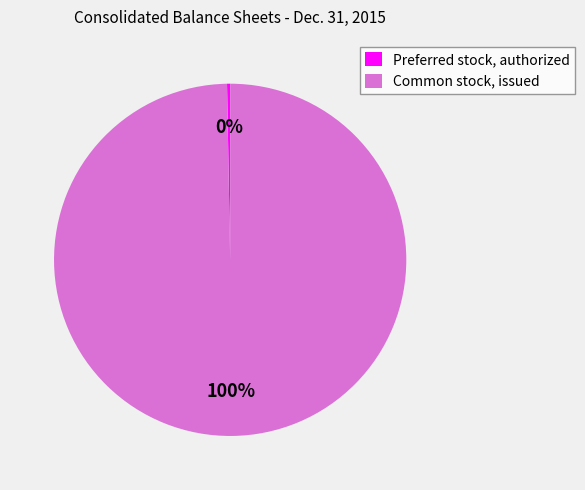

Between Common stock, issued and Preferred stock, authorized, which is larger?

Common stock, issued